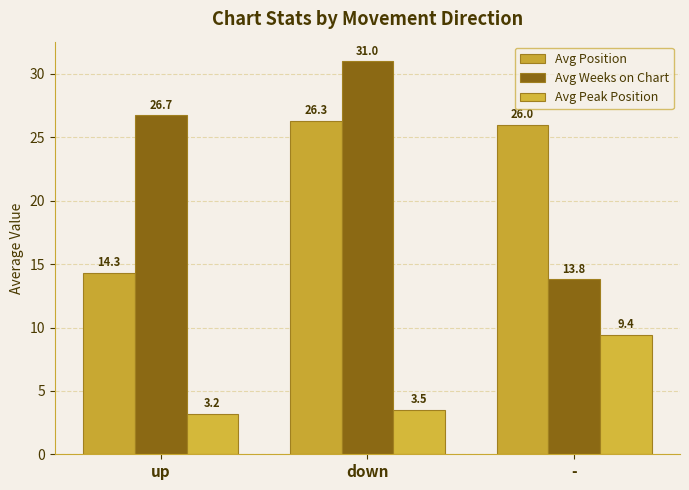

What is the maximum value for Avg Position?

26.3